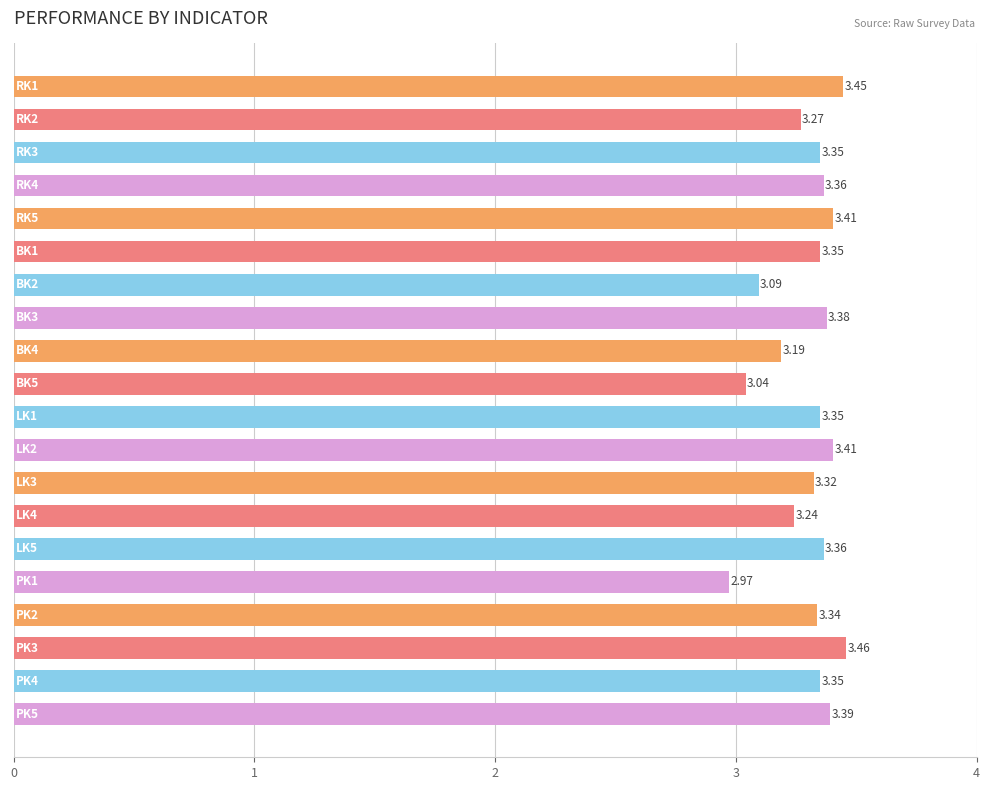

What is the sum of all values?

66.1